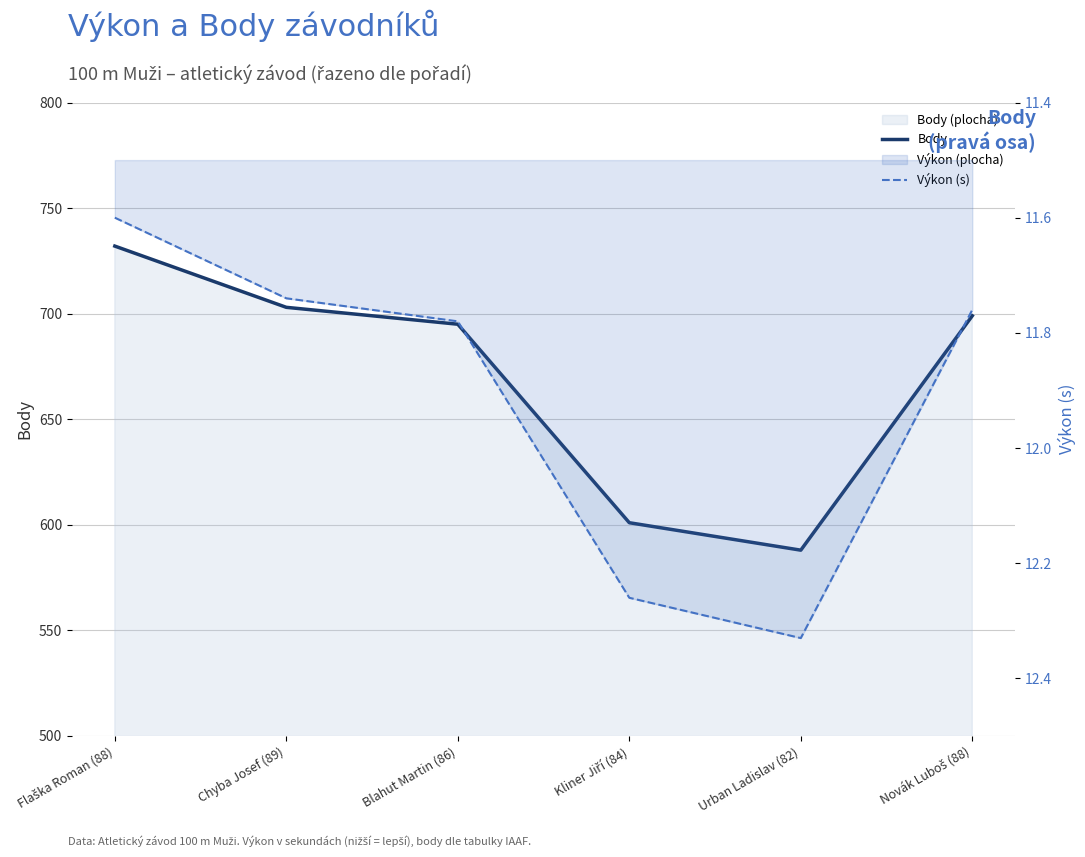

What is the sum of all Body values?

4018.0